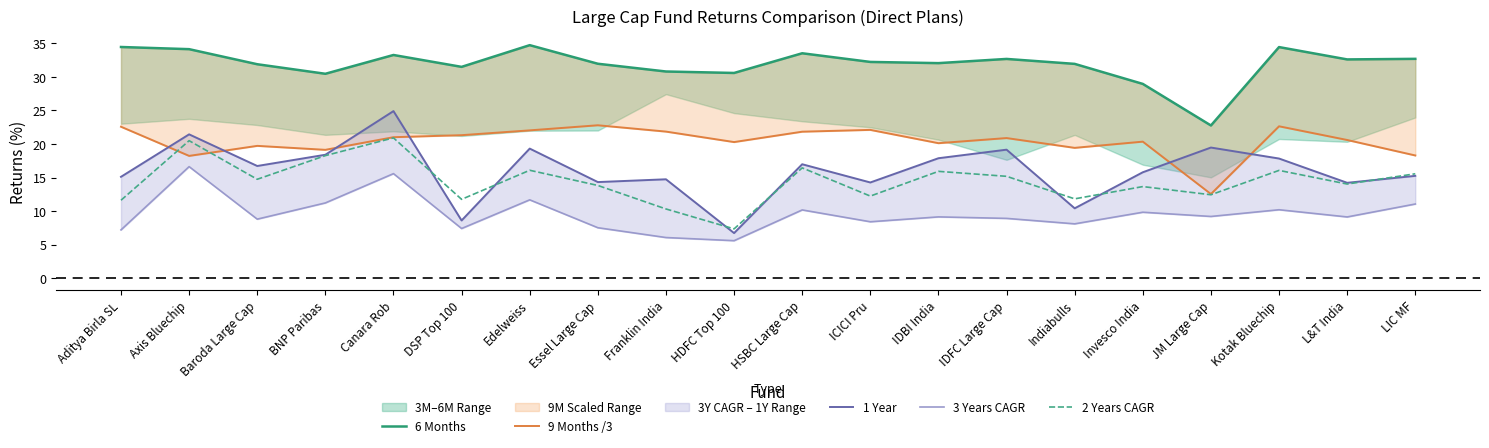

Which series has the largest range (max minus min)?

1 Year